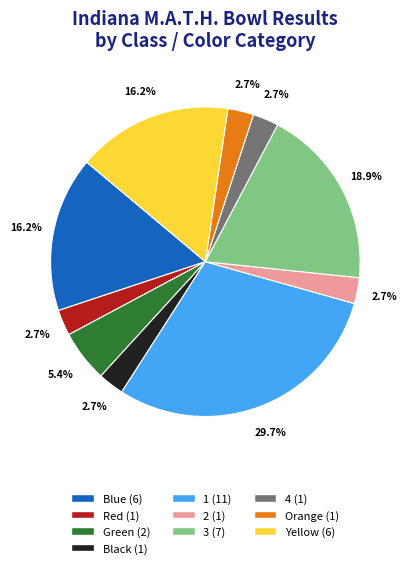

Is there any slice that represents more than half of the pie?

No